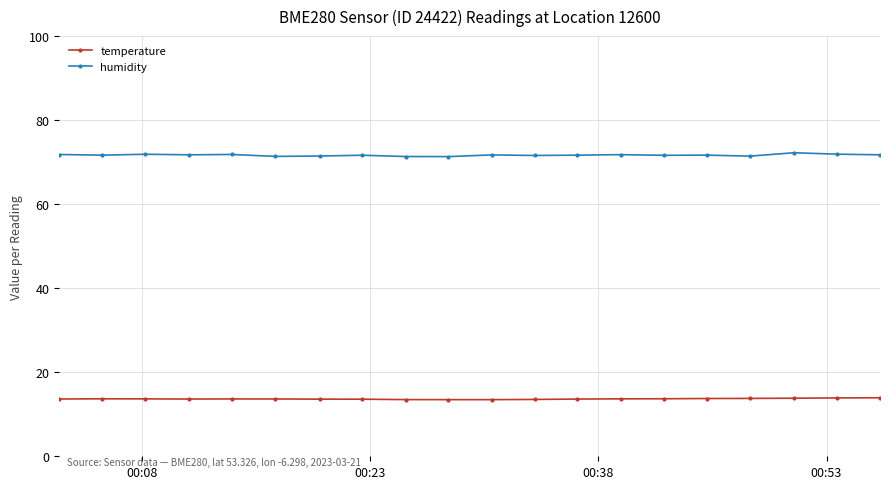

List the series in order of their overall mean, lowest first.

temperature, humidity